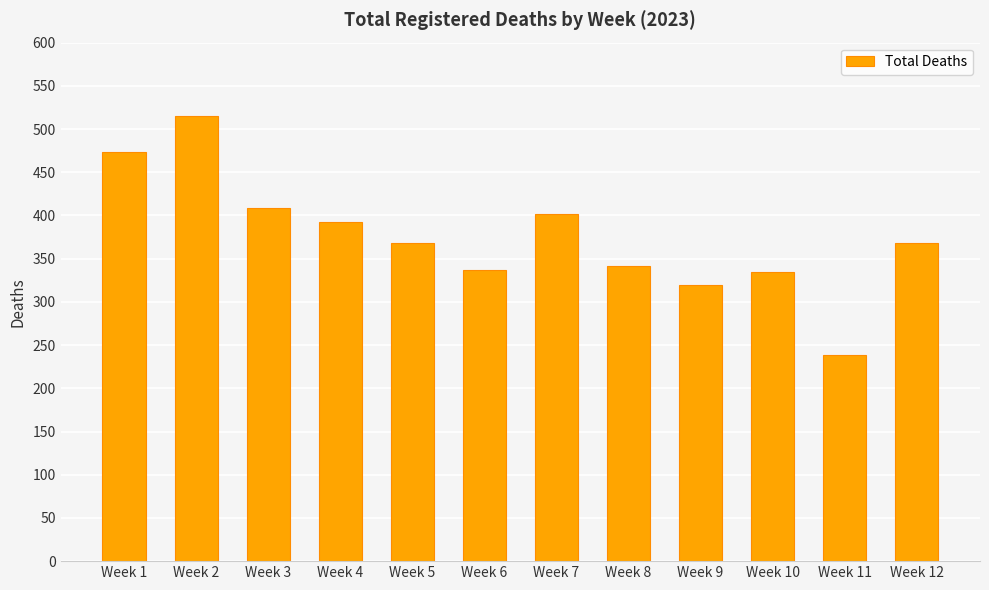

How many bars are there in total?

12